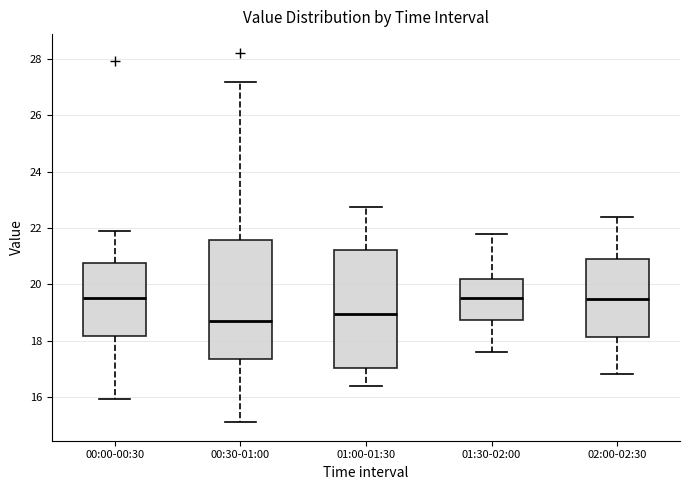

Reading left to right, transcribe this box plot: for each box, give where its median line is, the range the box spans, and where its two whiskers end, as read against the y-axis. The values are not printed on the chart, so give them approximately, as read against the axis.

00:00-00:30: median 19.6, box 18.2 to 20.8, whiskers 16.0 to 22.0
00:30-01:00: median 18.8, box 17.4 to 21.6, whiskers 15.2 to 27.2
01:00-01:30: median 19.0, box 17.0 to 21.2, whiskers 16.4 to 22.8
01:30-02:00: median 19.6, box 18.8 to 20.2, whiskers 17.6 to 21.8
02:00-02:30: median 19.4, box 18.2 to 21.0, whiskers 16.8 to 22.4